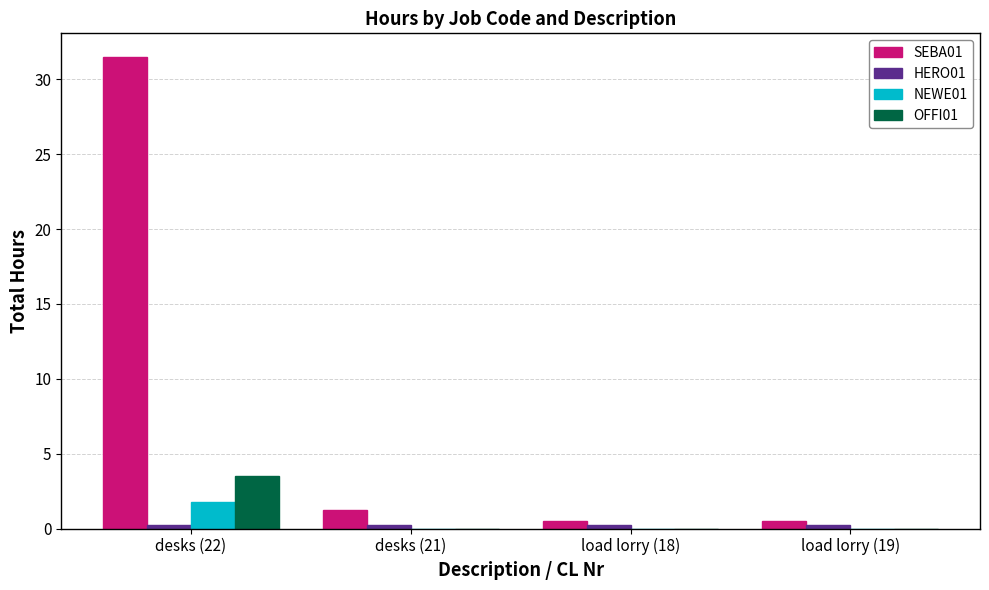

What is the sum of all SEBA01 values?

33.8